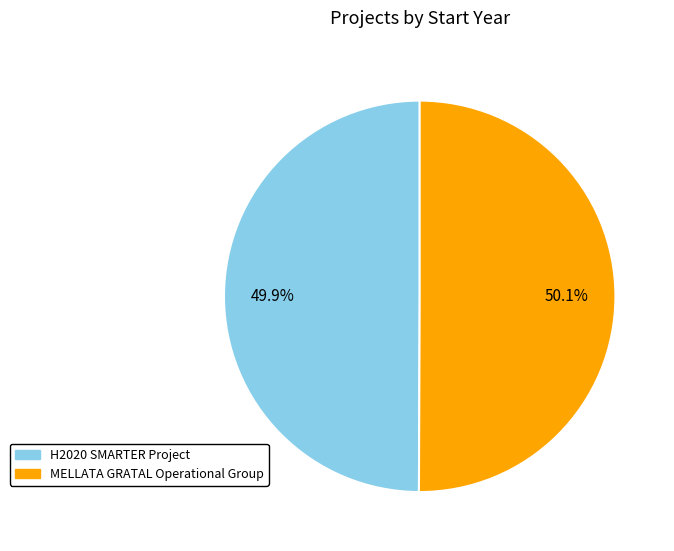

How many segments does this pie chart have?

2